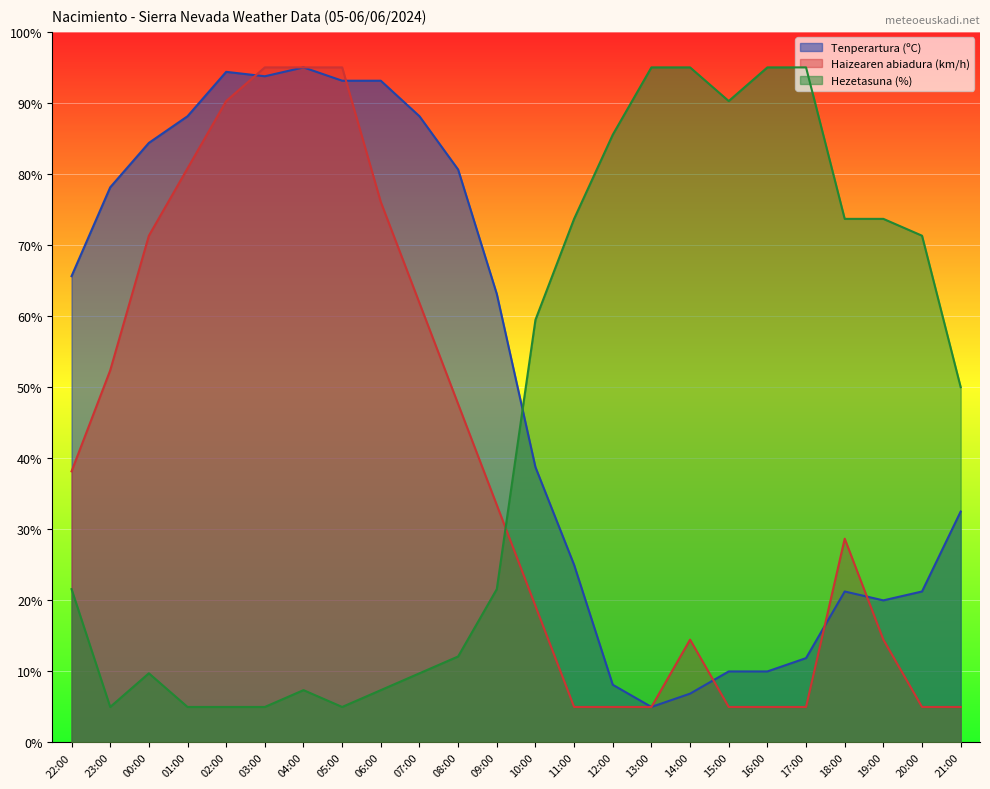

What is the value of the Haizearen abiadura (km/h) point at the 21st from the left?

28.7